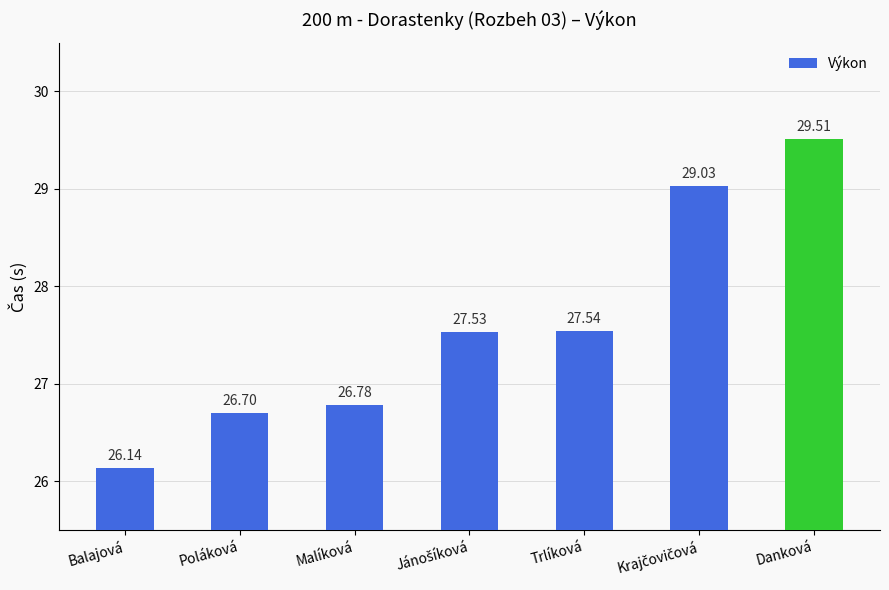

Approximately how many times larger is the value at Trlíková compared to Poláková?

1.0